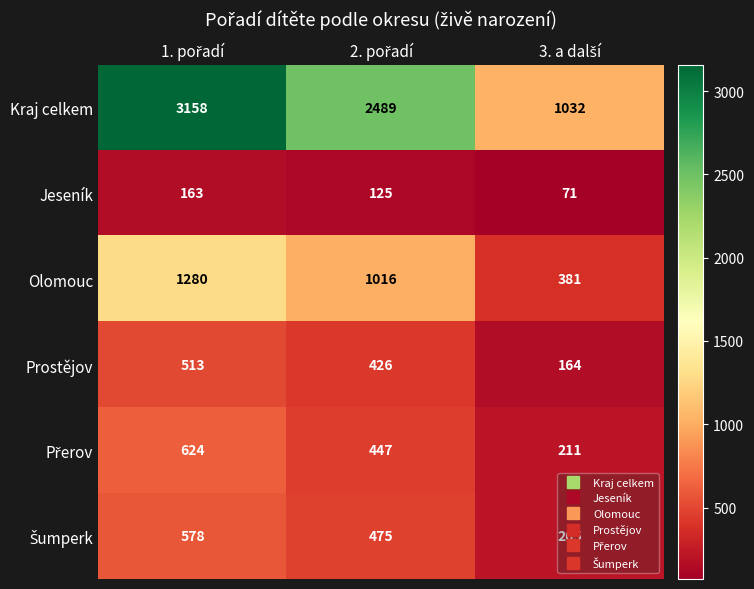

Which series has the largest total across all categories?

Kraj celkem